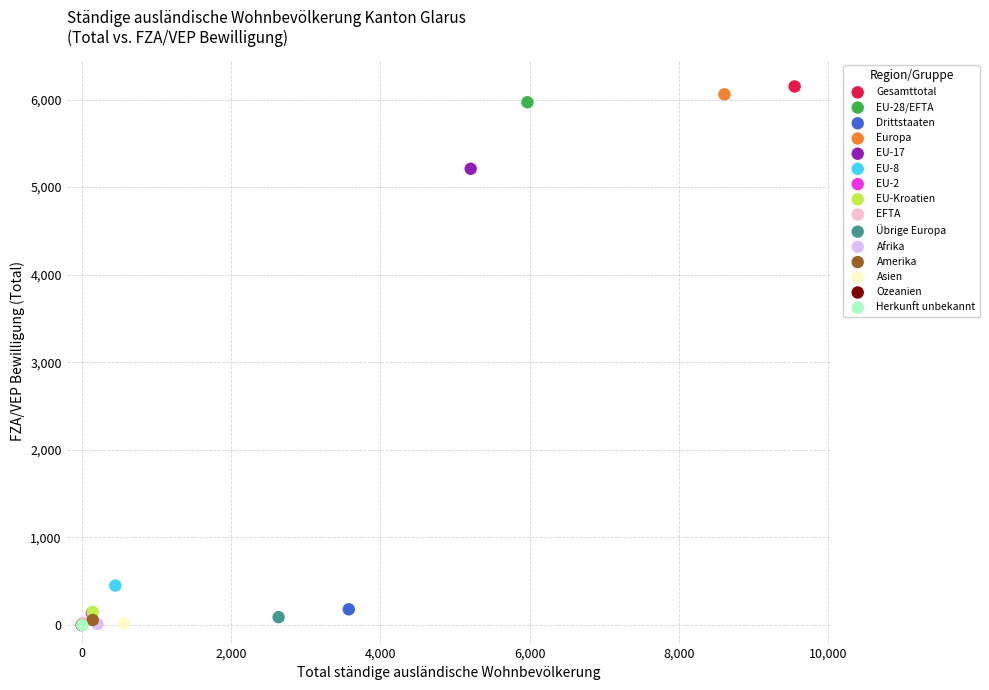

What are all the series names shown in the legend?

Gesamttotal, EU-28/EFTA, Drittstaaten, Europa, EU-17, EU-8, EU-2, EU-Kroatien, EFTA, Übrige Europa, Afrika, Amerika, Asien, Ozeanien, Herkunft unbekannt